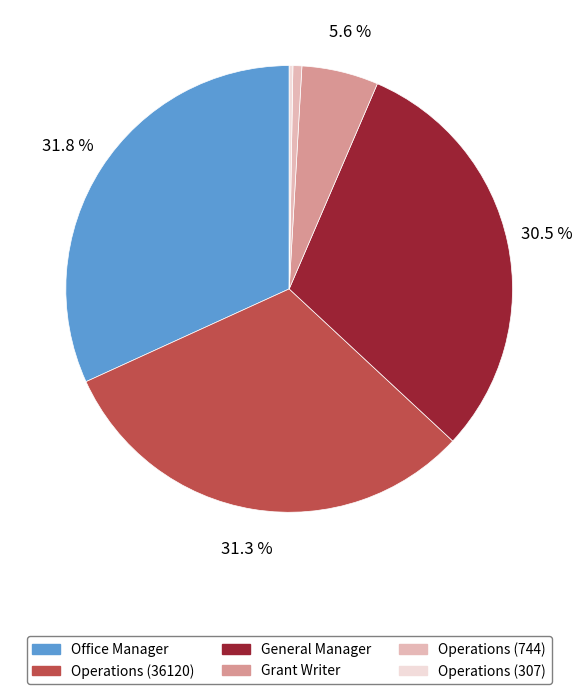

Is the sum of Operations (36120) and Grant Writer greater than half?

No